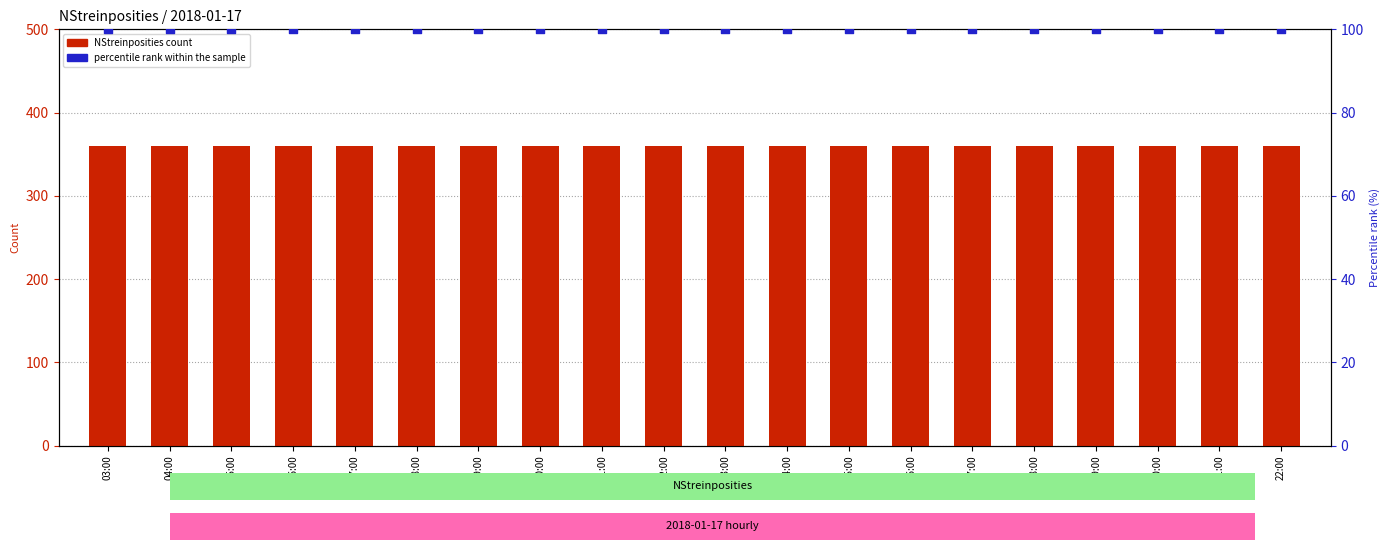

At which category is the sum across all series the highest?

03:00